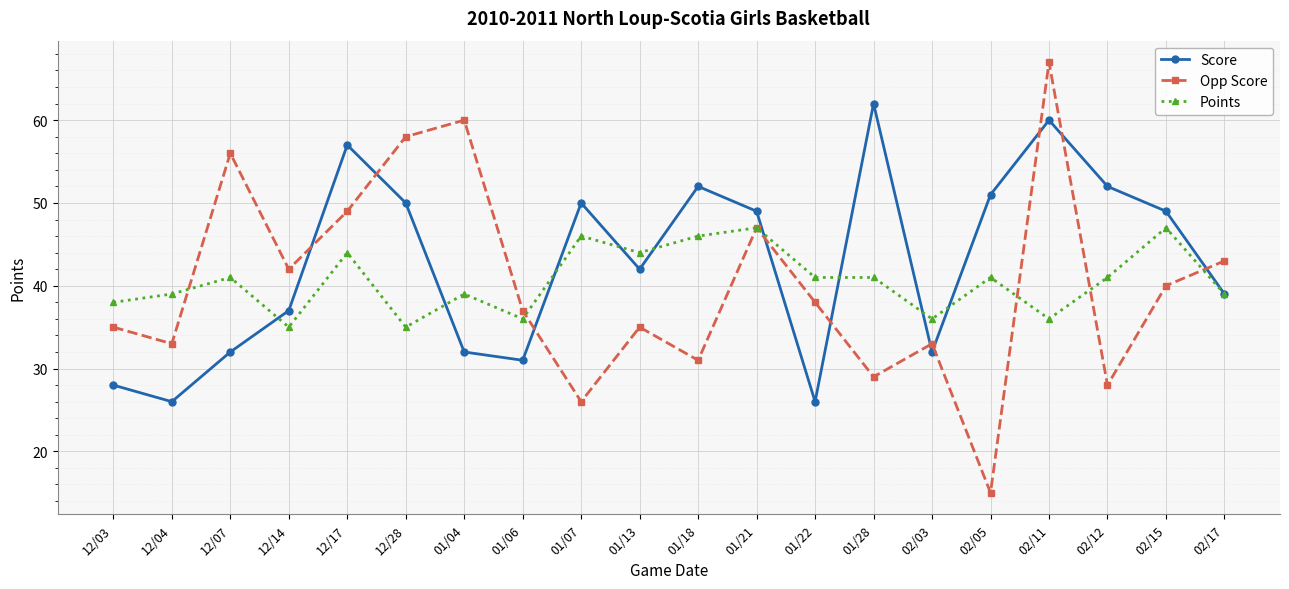

What is the sum of the Score values at 01/18 and 12/17?

109